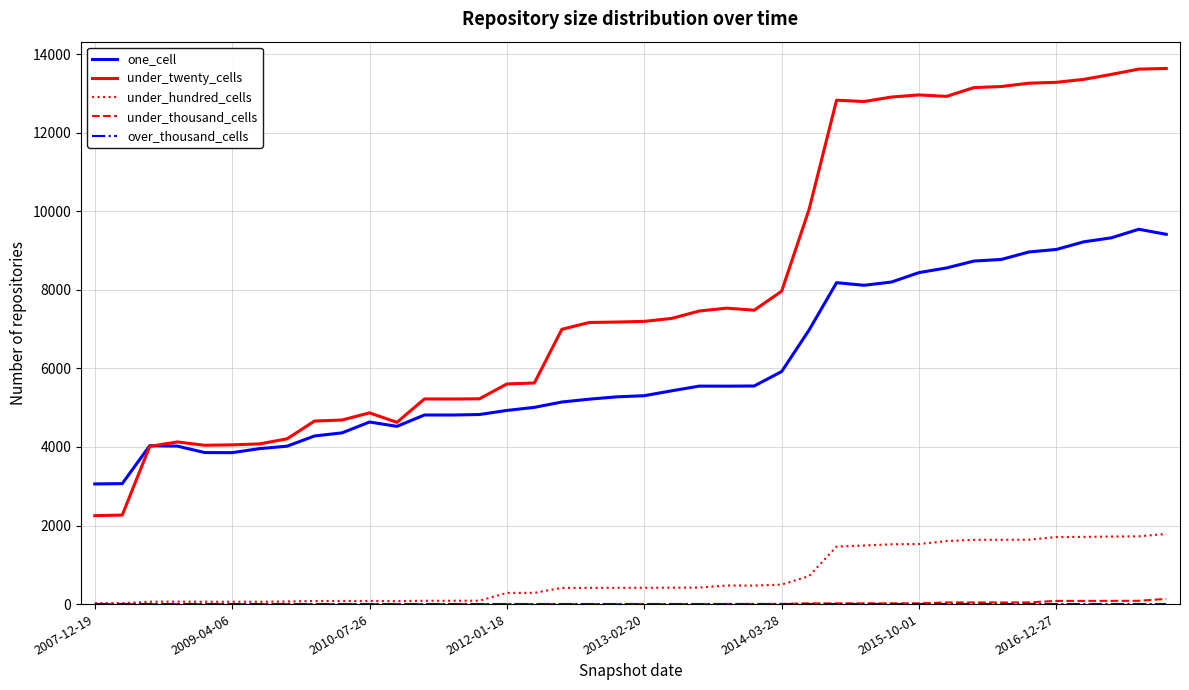

What is the lowest value of the under_twenty_cells series?

2251